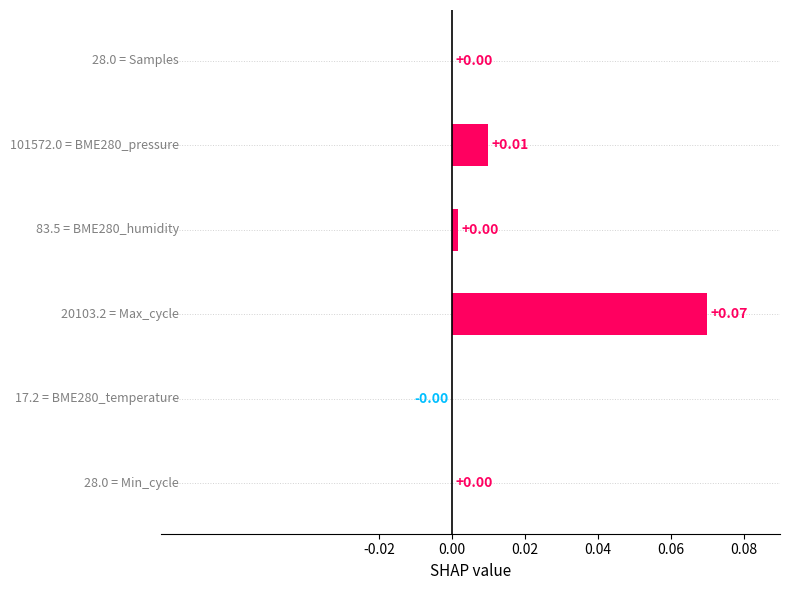

Count the number of data series in this chart.

1